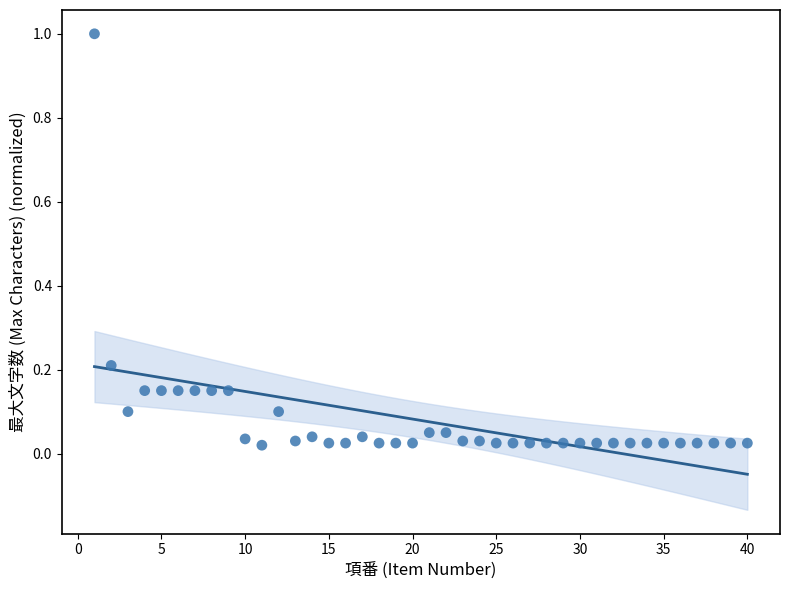

What is the range of Y values (max minus min)?

1.0